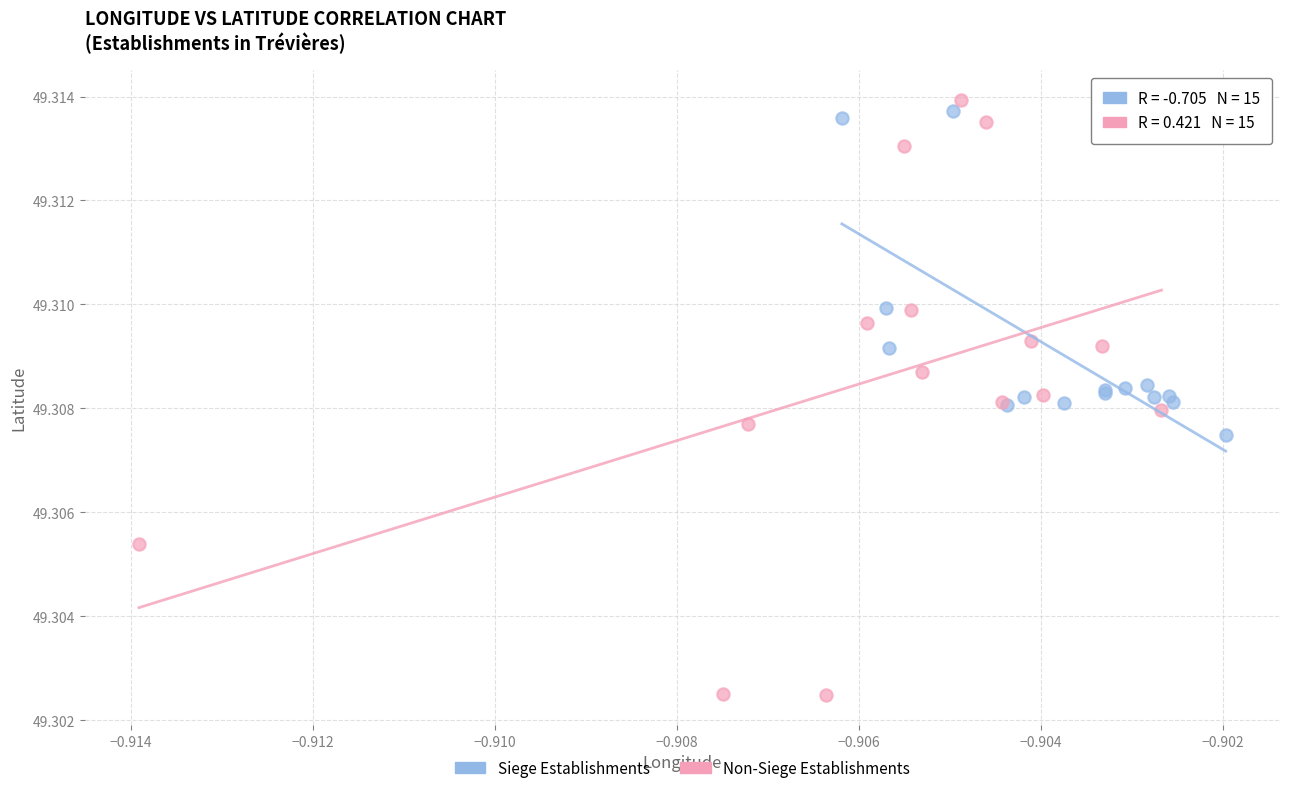

Which series reaches the minimum Y coordinate?

Non-Siege Establishments